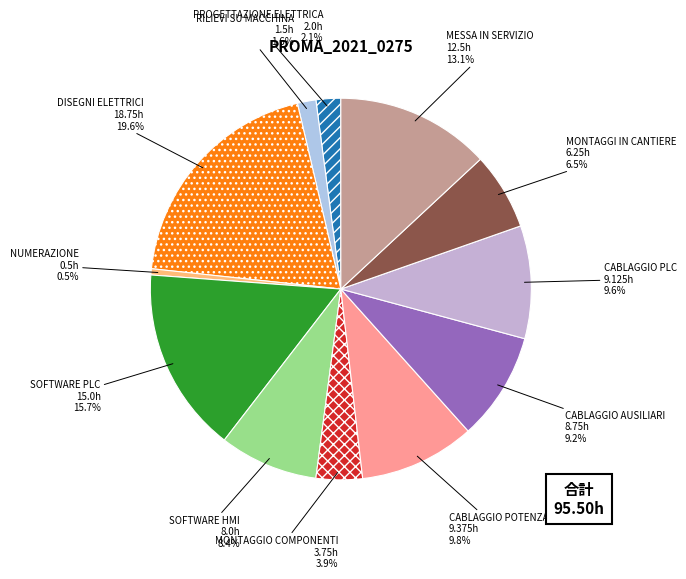

How much of the chart is everything except DISEGNI ELETTRICI?

80.4%